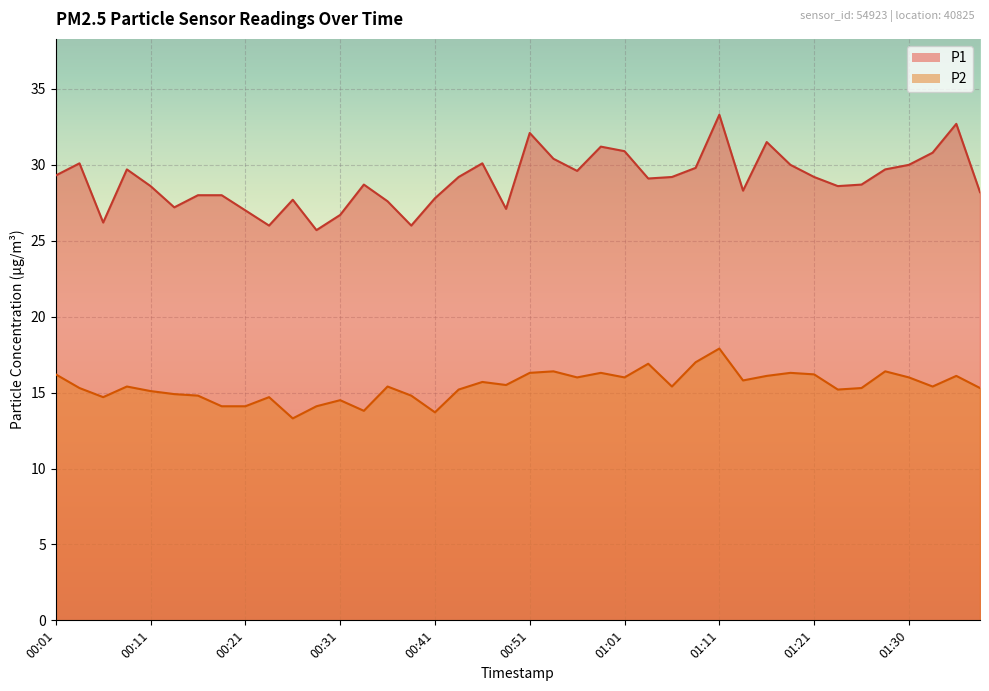

How many data points does each series have?

40